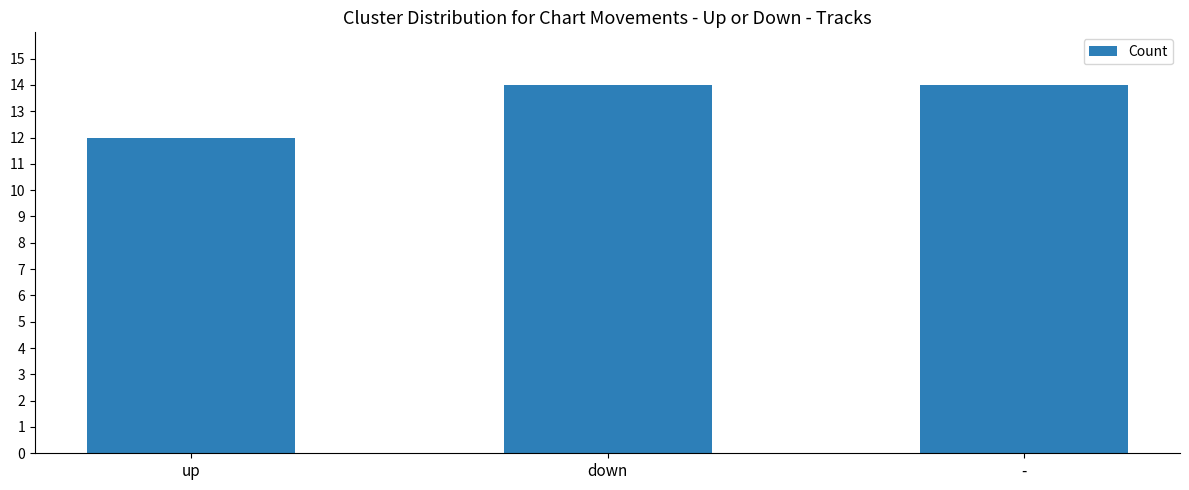

Read the value at up.

12